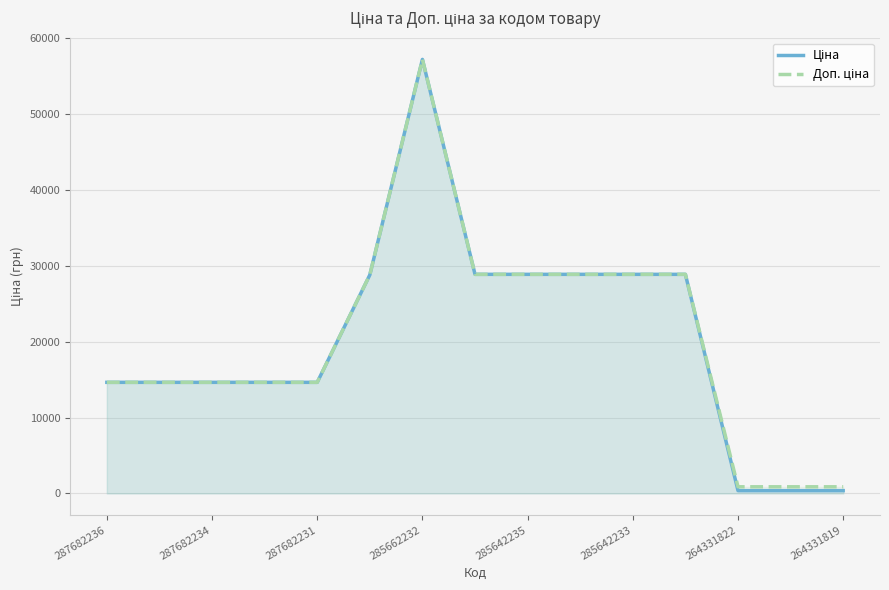

True or false: Ціна and Доп. ціна cross at least once.

False